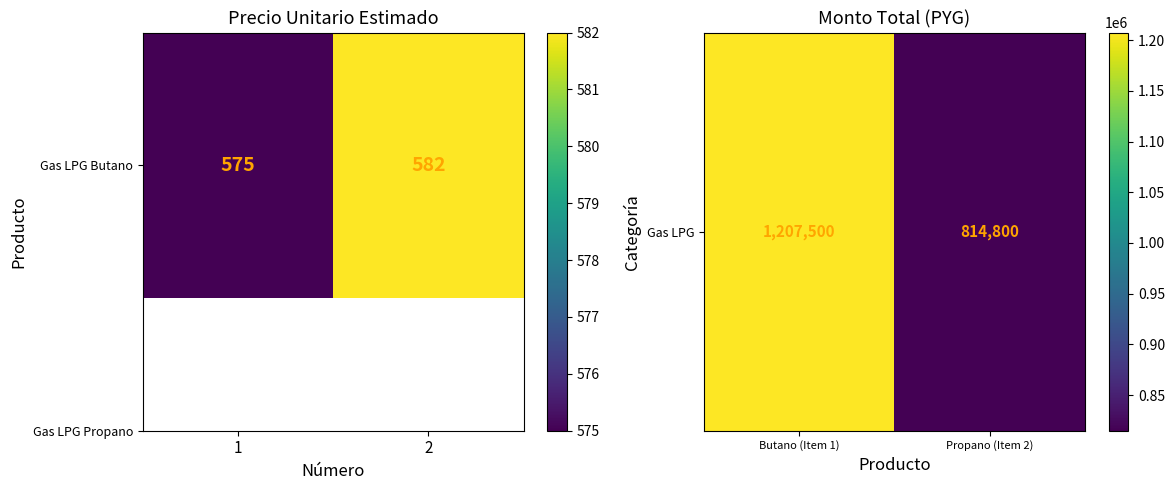

How many data points are less than 1207500?

1